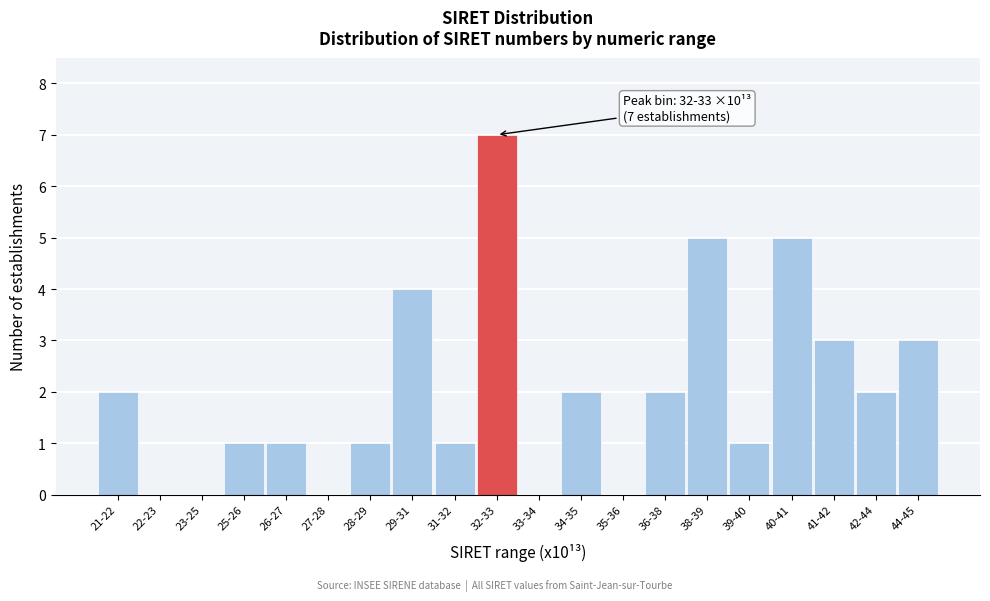

Reading right to left, list all the values displayed in this chart.

44-45=3	42-44=2	41-42=3	40-41=5	39-40=1	38-39=5	36-38=2	35-36=0	34-35=2	33-34=0	32-33=7	31-32=1	29-31=4	28-29=1	27-28=0	26-27=1	25-26=1	23-25=0	22-23=0	21-22=2